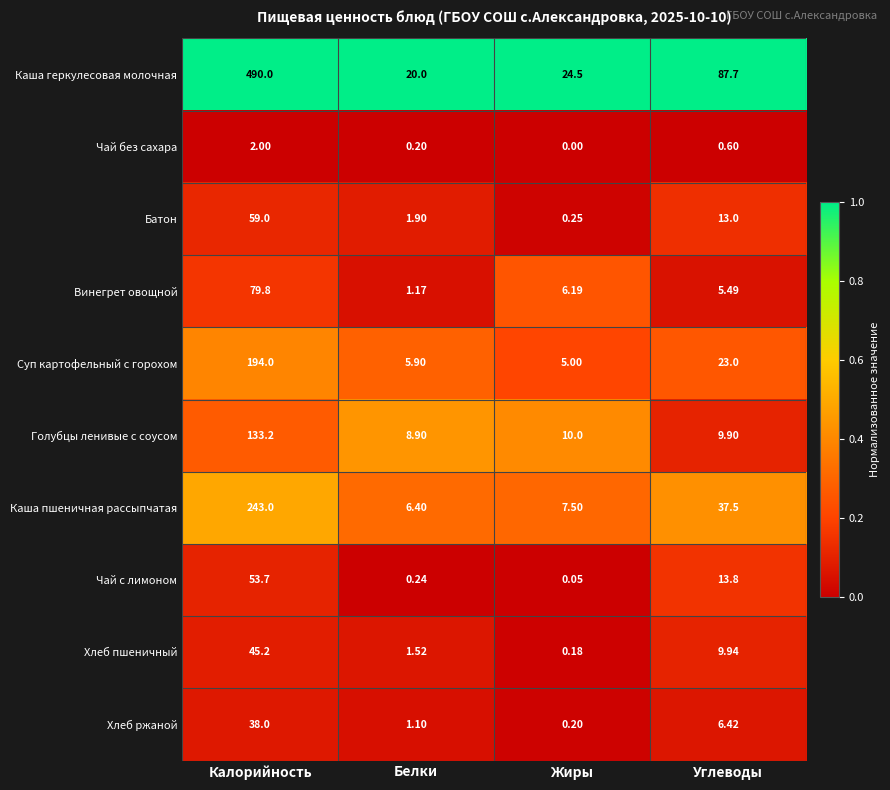

At Жиры, list the series in order from smallest to largest.

Чай без сахара, Чай с лимоном, Хлеб пшеничный, Хлеб ржаной, Батон, Суп картофельный с горохом, Винегрет овощной, Каша пшеничная рассыпчатая, Голубцы ленивые с соусом, Каша геркулесовая молочная